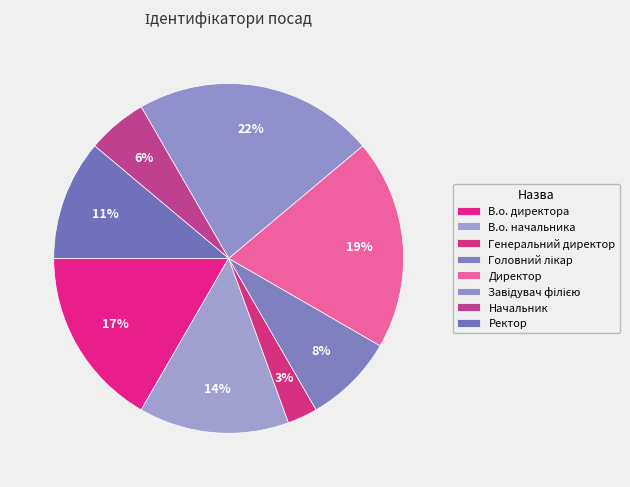

Which slice is the smallest?

Генеральний директор